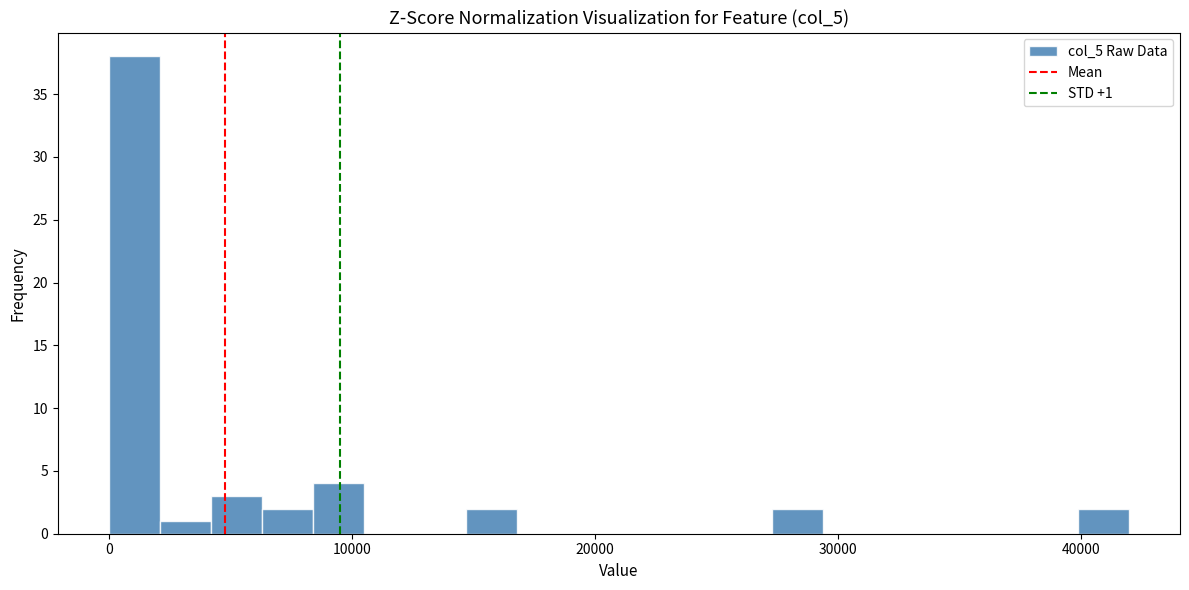

Read against the x-axis, roughly where is the centre of the tallest bar?

1000